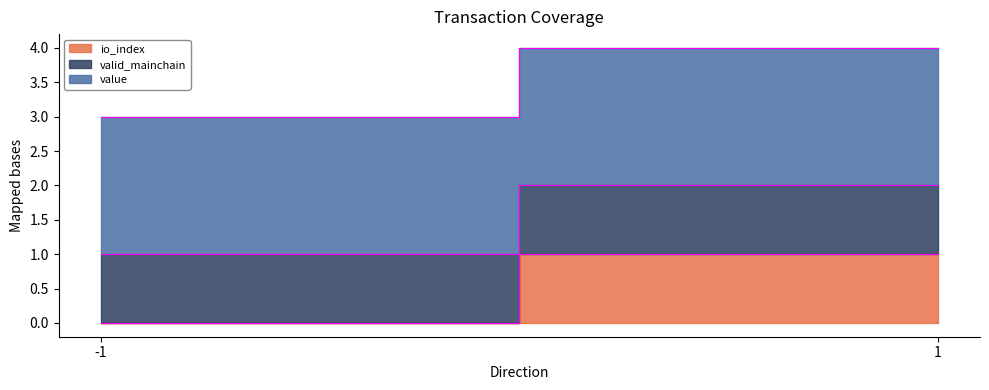

What is the sum of all io_index values?

1.0